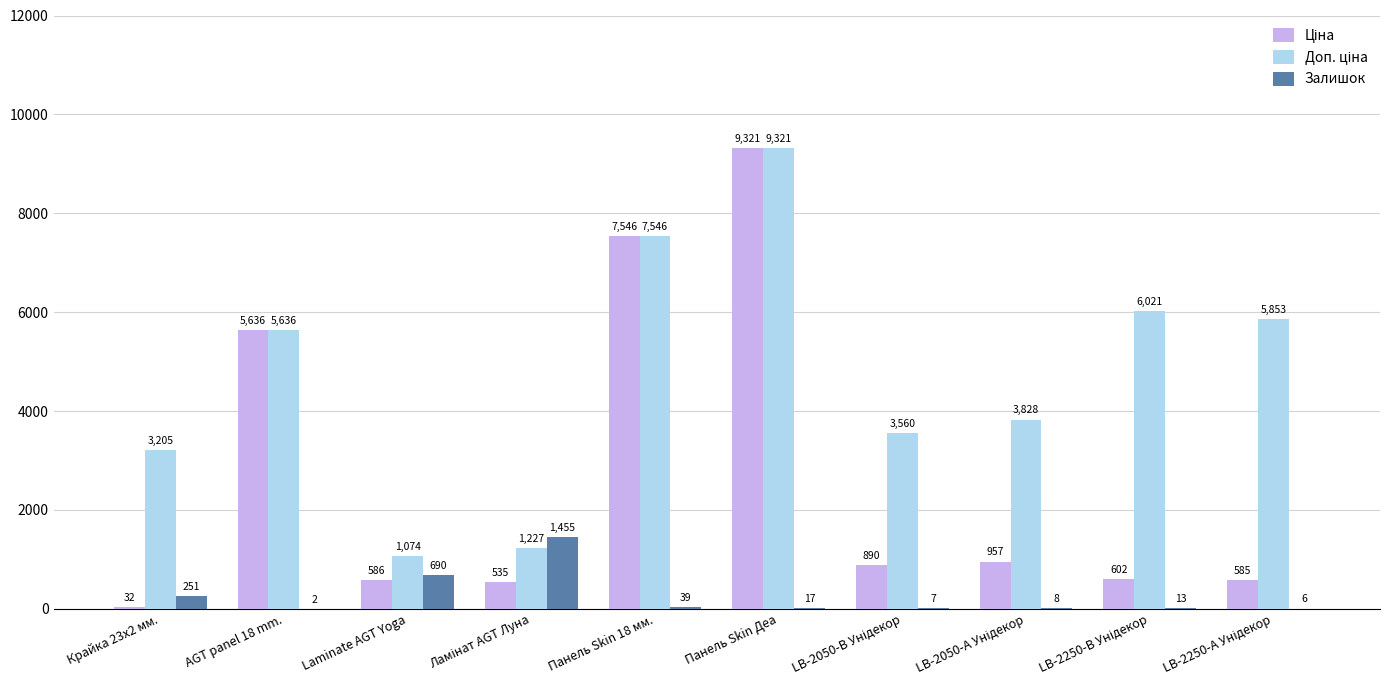

Which category has the highest value across all series?

Панель Skin Деа